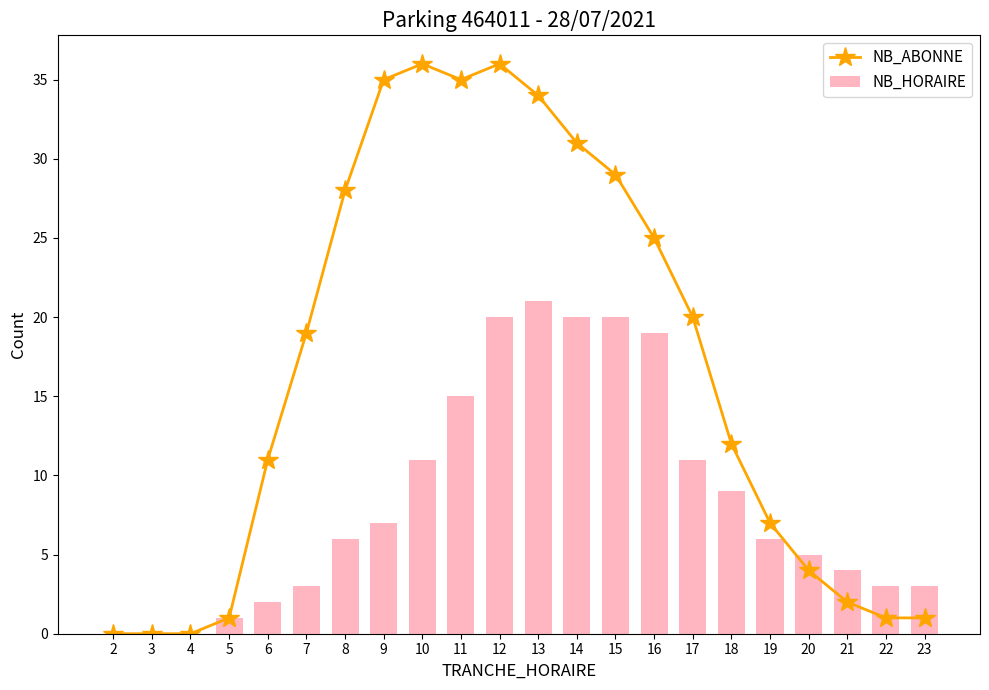

At which label is NB_HORAIRE closest to 10?

10